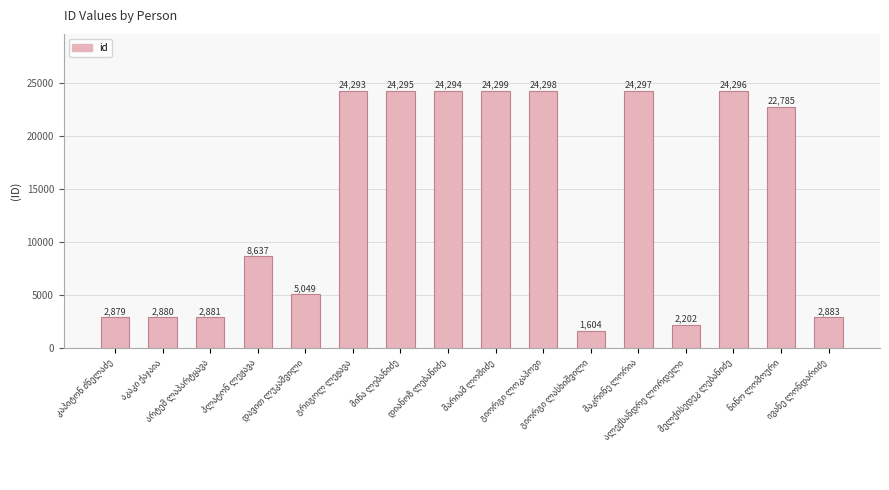

What is the difference between the maximum and minimum values?

22695